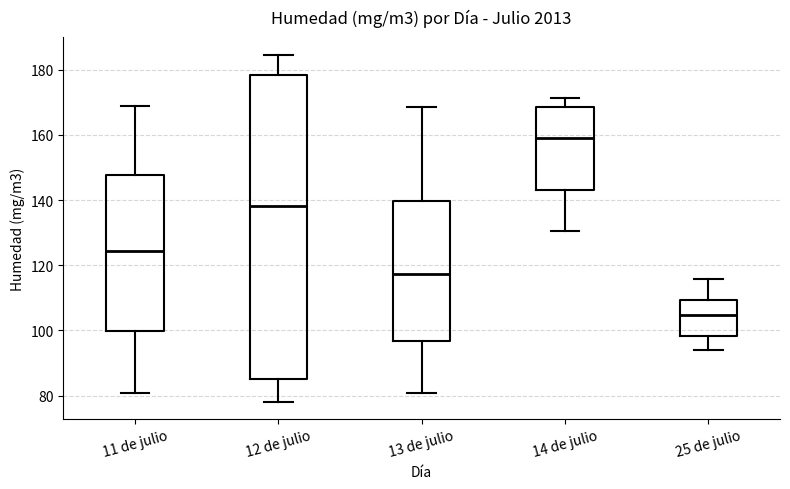

Reading left to right, transcribe this box plot: for each box, give where its median line is, the range the box spans, and where its two whiskers end, as read against the y-axis. The values are not printed on the chart, so give them approximately, as read against the axis.

11 de julio: median 124, box 100 to 148, whiskers 80 to 168
12 de julio: median 138, box 86 to 178, whiskers 78 to 184
13 de julio: median 118, box 96 to 140, whiskers 80 to 168
14 de julio: median 158, box 144 to 168, whiskers 130 to 172
25 de julio: median 104, box 98 to 110, whiskers 94 to 116